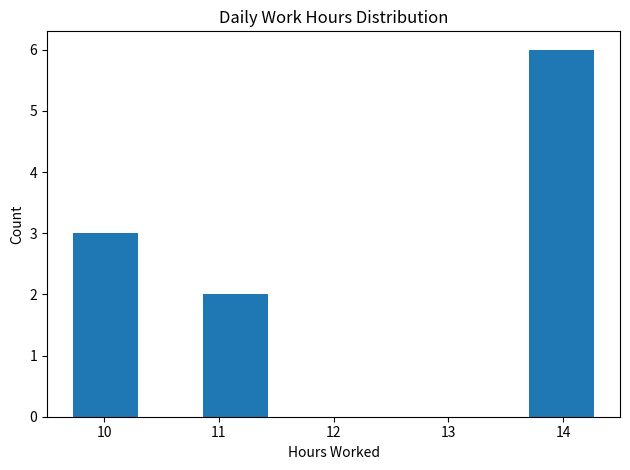

How tall is the bar that spans 9.7 to 10.3 on the x-axis? Neither the bar edges nor the heights are printed on the chart, so give them approximately, as read against the axes.

3